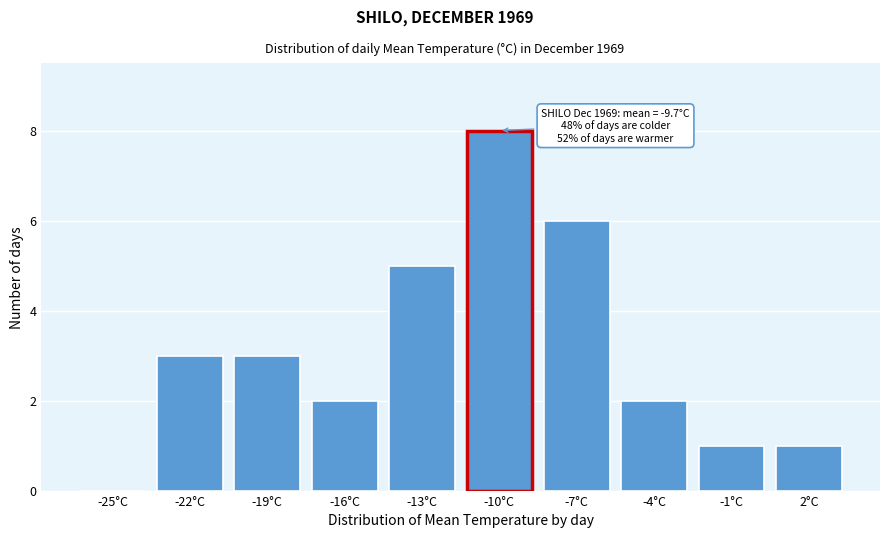

Reading left to right, extract all data points from this chart.

-25°C=0	-22°C=3	-19°C=3	-16°C=2	-13°C=5	-10°C=8	-7°C=6	-4°C=2	-1°C=1	2°C=1